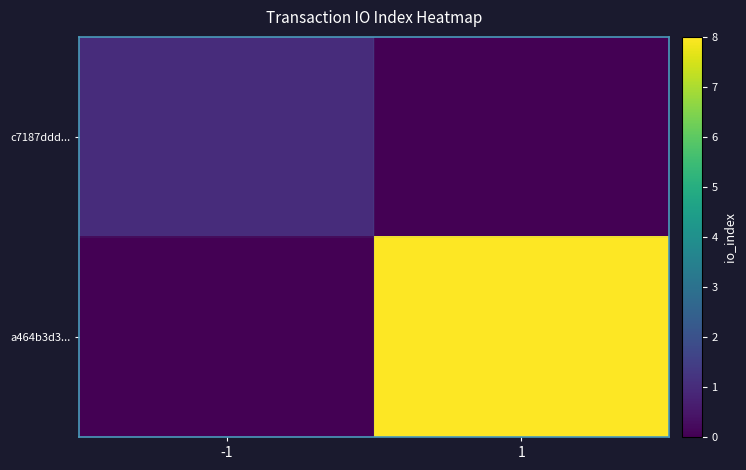

Rank the series by their maximum value, from lowest to highest.

c7187ddd..., a464b3d3...